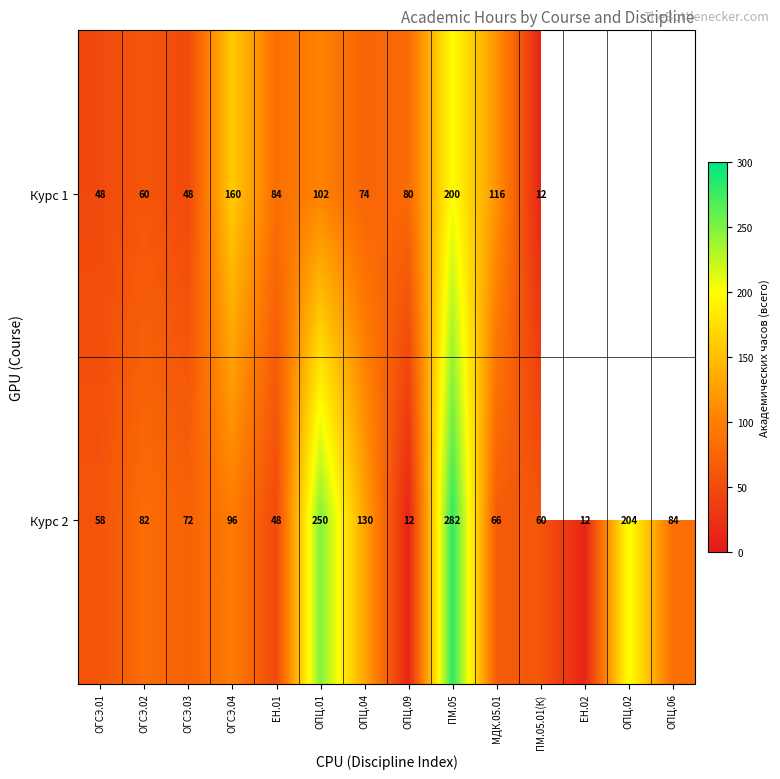

What is the difference between the second highest and second lowest values in the Курс 2 series?

238